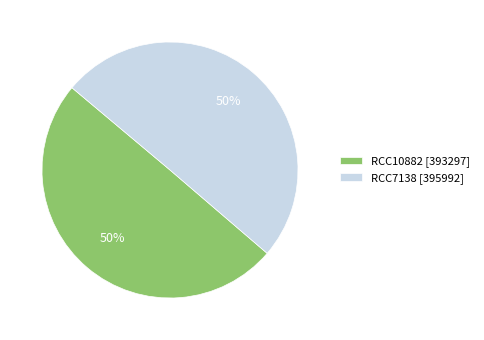

To the nearest percent, what is the combined percentage of RCC7138 [395992] and RCC10882 [393297]?

100%